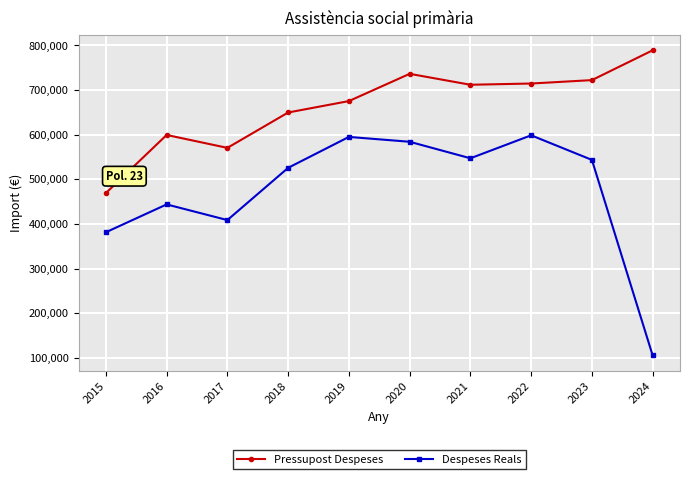

How many data points in Despeses Reals are above 543528?

5